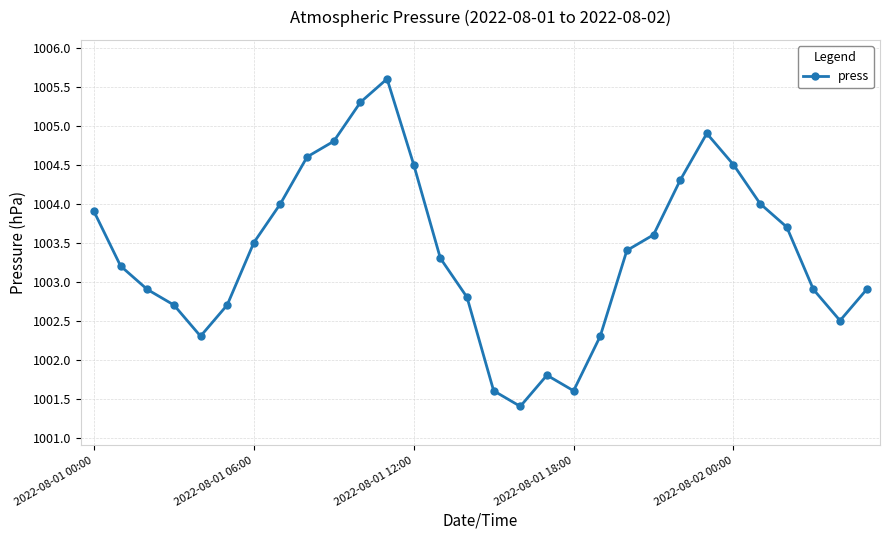

What is the difference between the second highest and second lowest values?

3.7